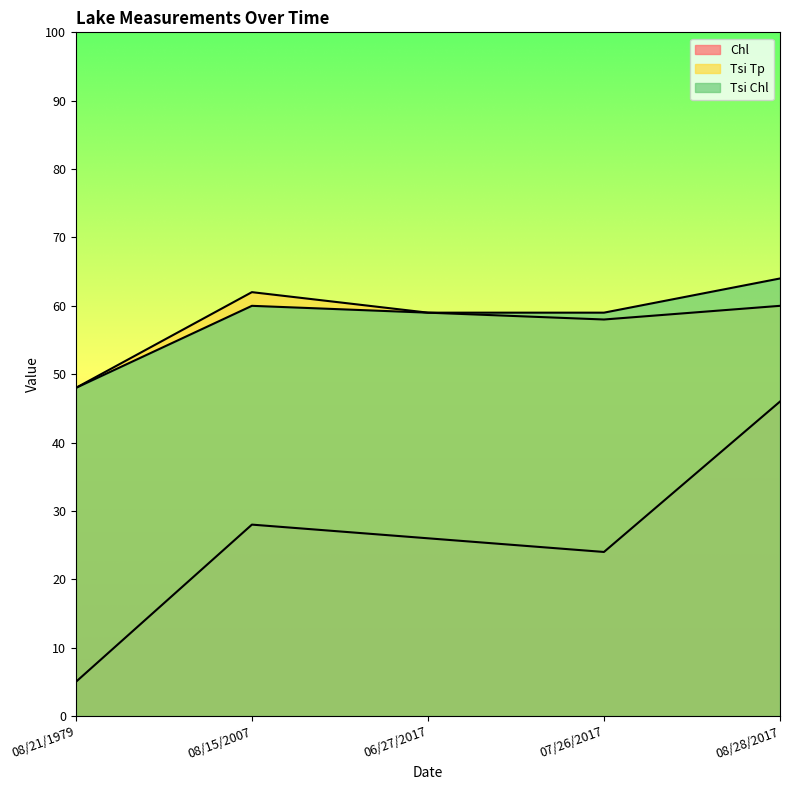

Count the number of data series in this chart.

3